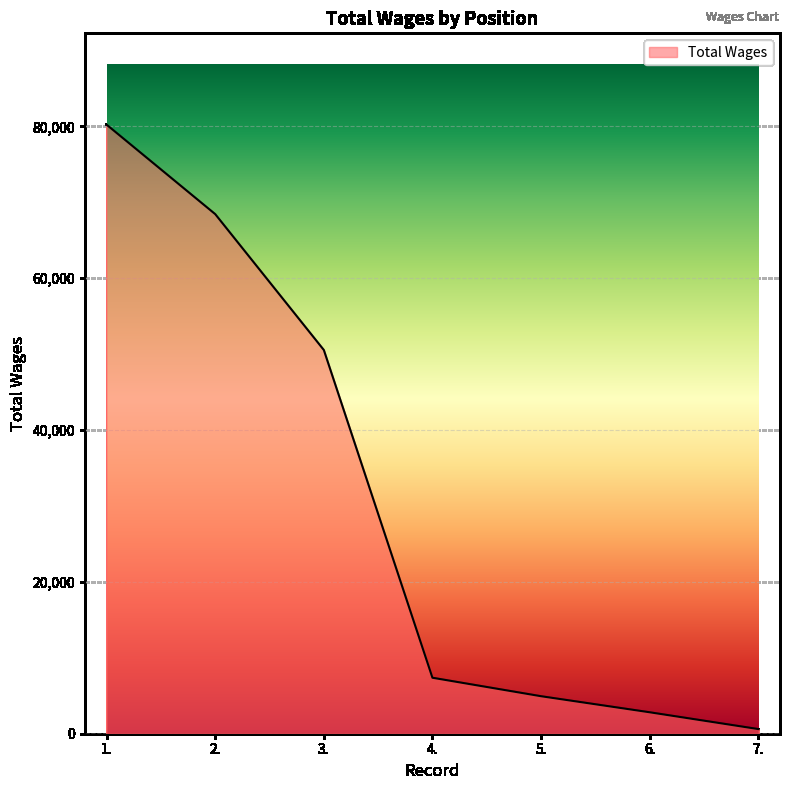

At which label does the data first exceed 7375?

1.